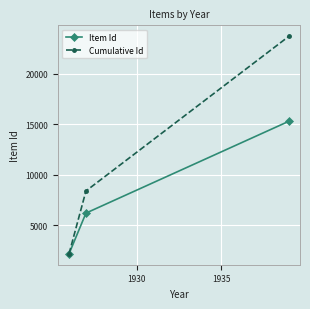

Which series has the widest spread of values?

Cumulative Id